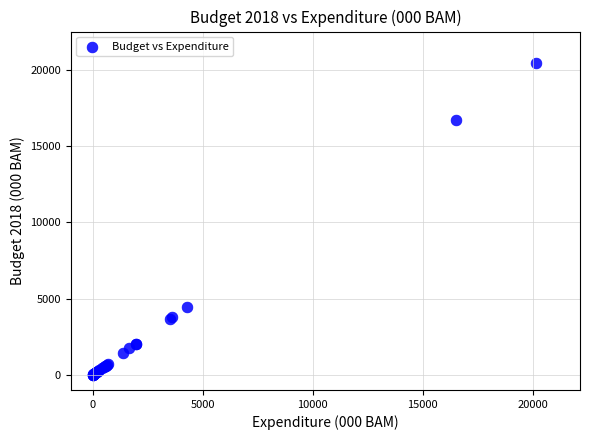

What Y value in the scatter plot is closest to 10240?

4462.3